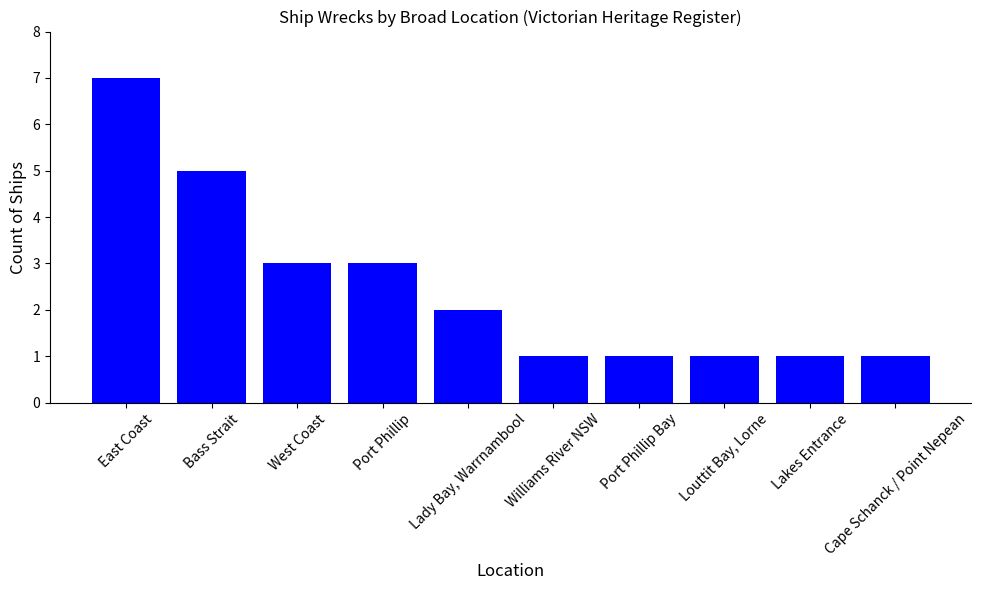

What is the difference between the maximum and minimum values?

6